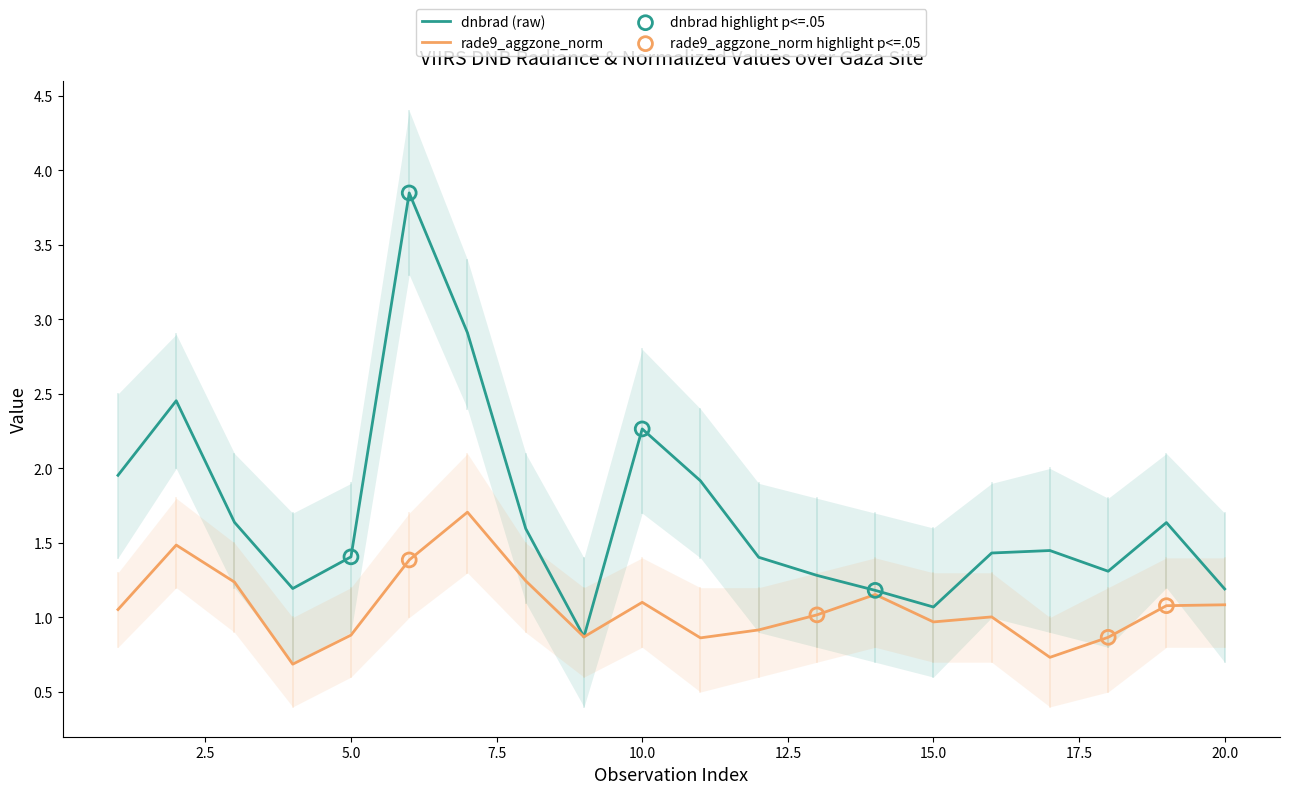

Which series has the largest total across all categories?

dnbrad